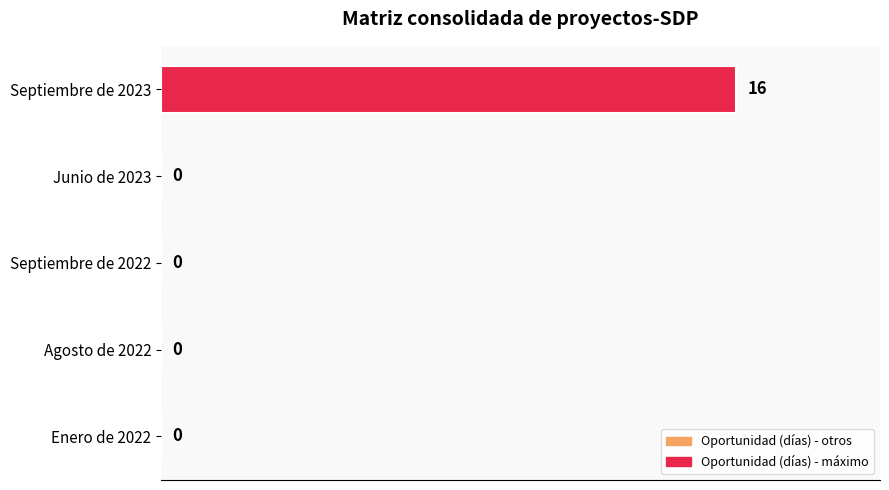

The value at Junio de 2023 is 0. True or false?

True